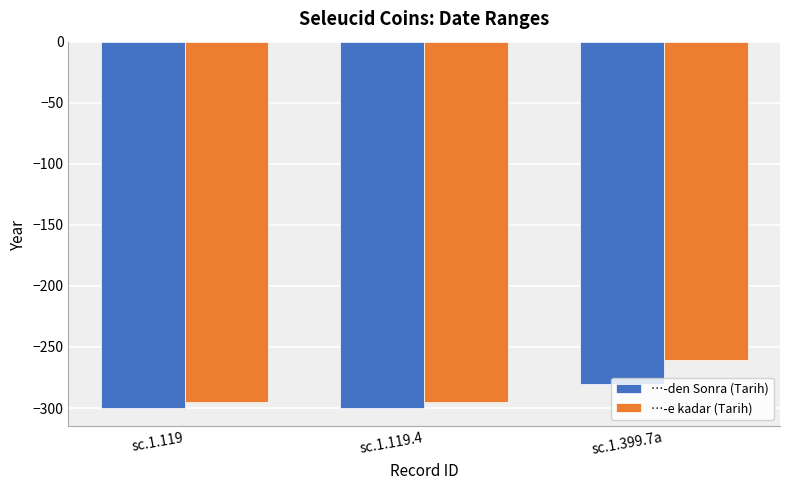

What is the difference between the …-e kadar (Tarih) values at sc.1.119.4 and sc.1.399.7a?

34